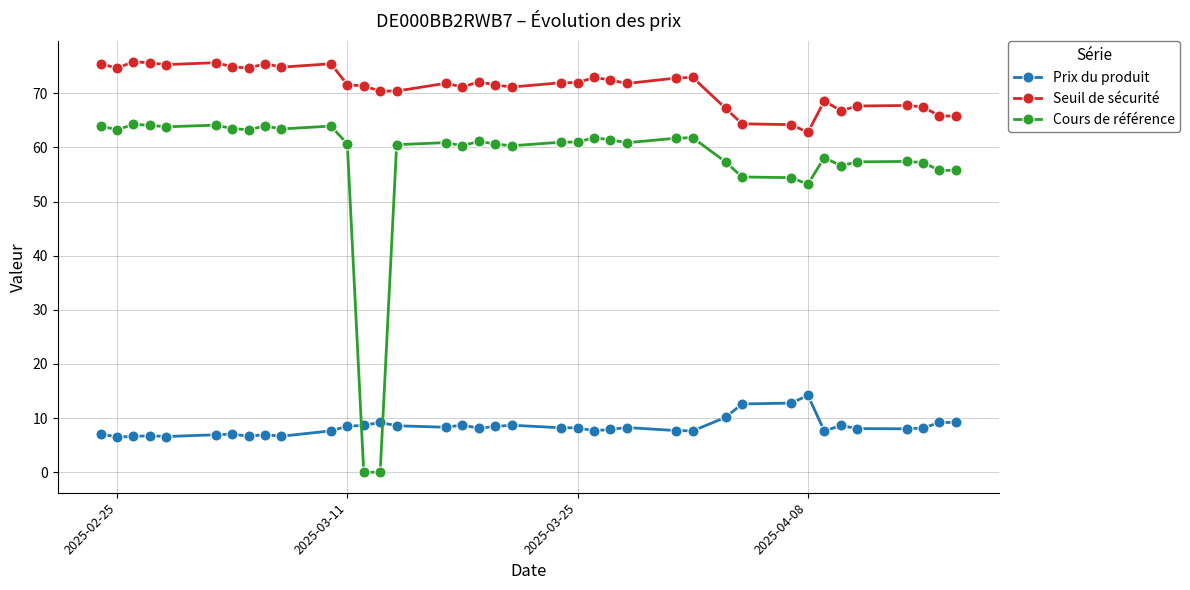

At how many categories does at least one series exceed 44?

38